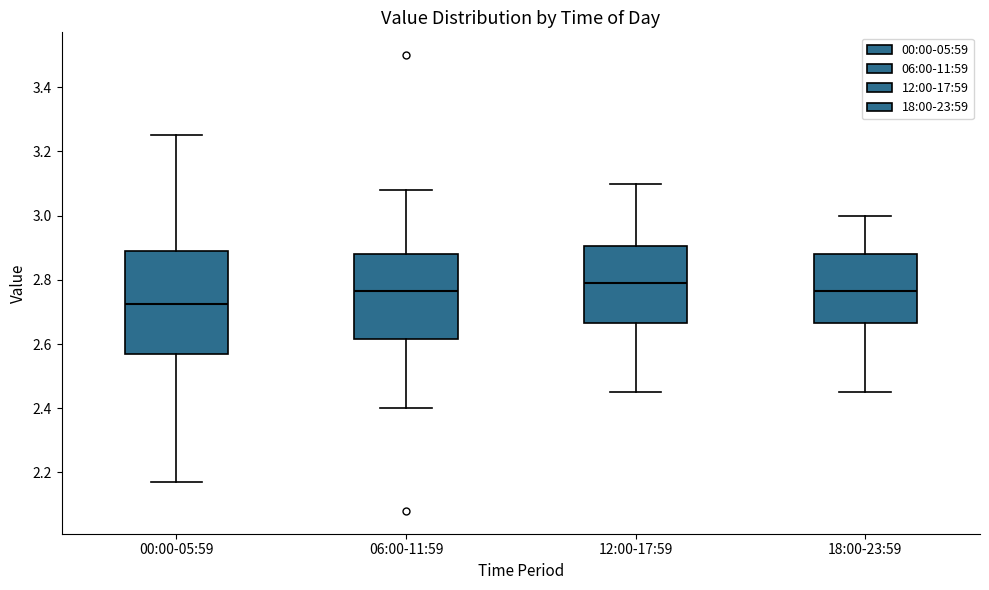

Which box has the lowest median line?

00:00-05:59